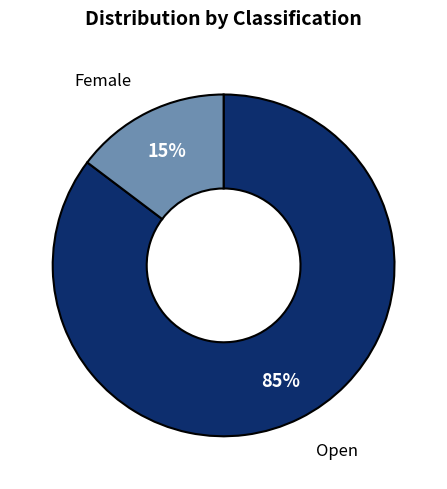

Is the sum of Open and Female greater than half?

Yes